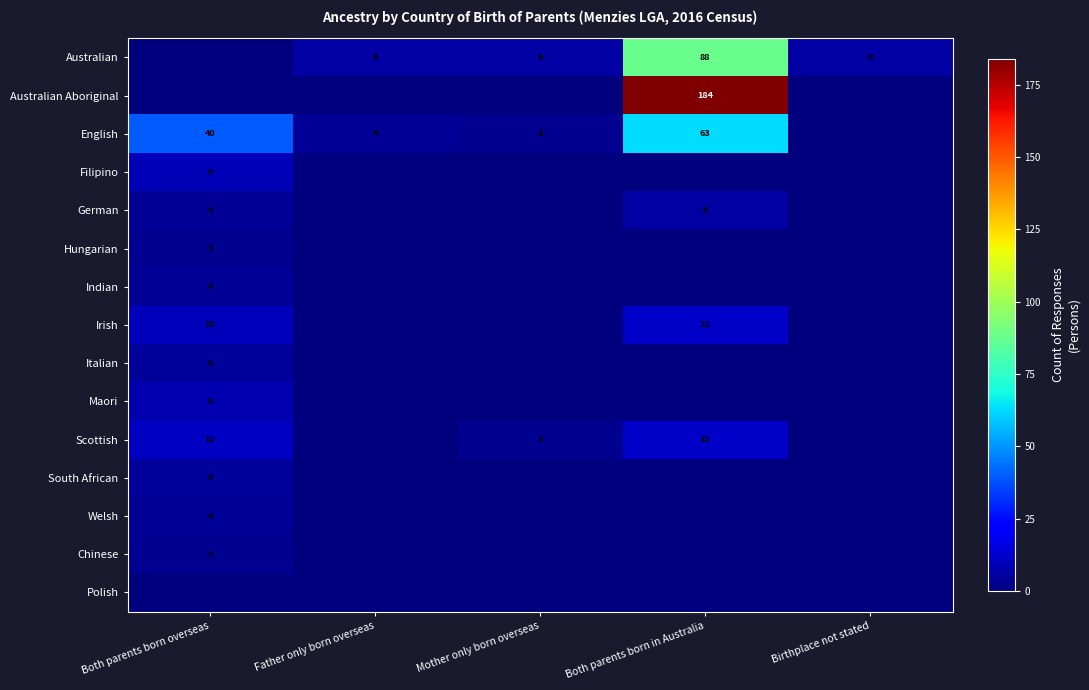

Is it true that Australian equals 6 at Mother only born overseas?

True